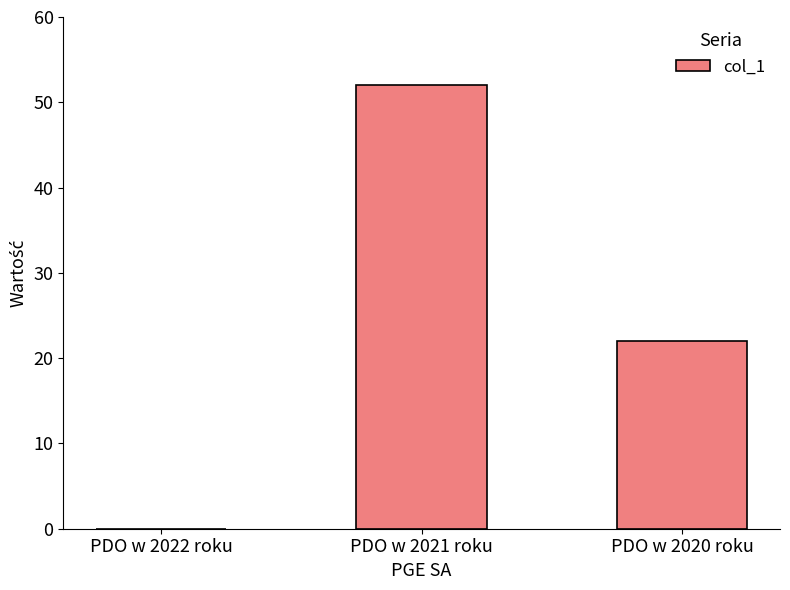

Where is the data nearest to the value 26?

PDO w 2020 roku